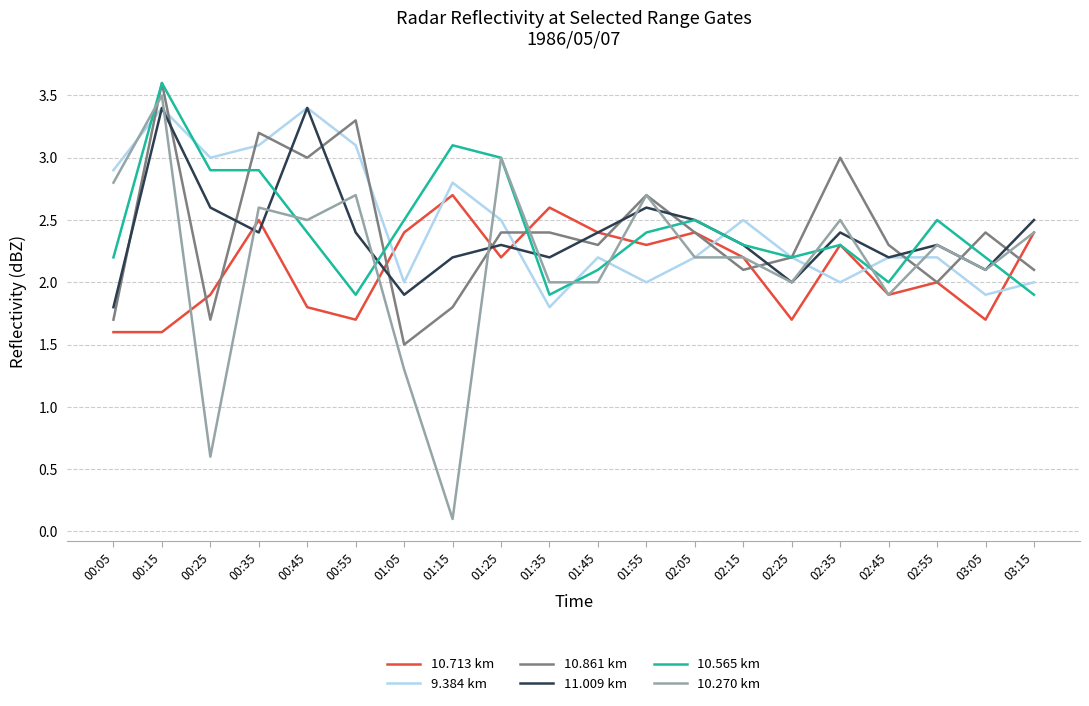

What is the difference between the 10.861 km values at 03:05 and 00:35?

0.8